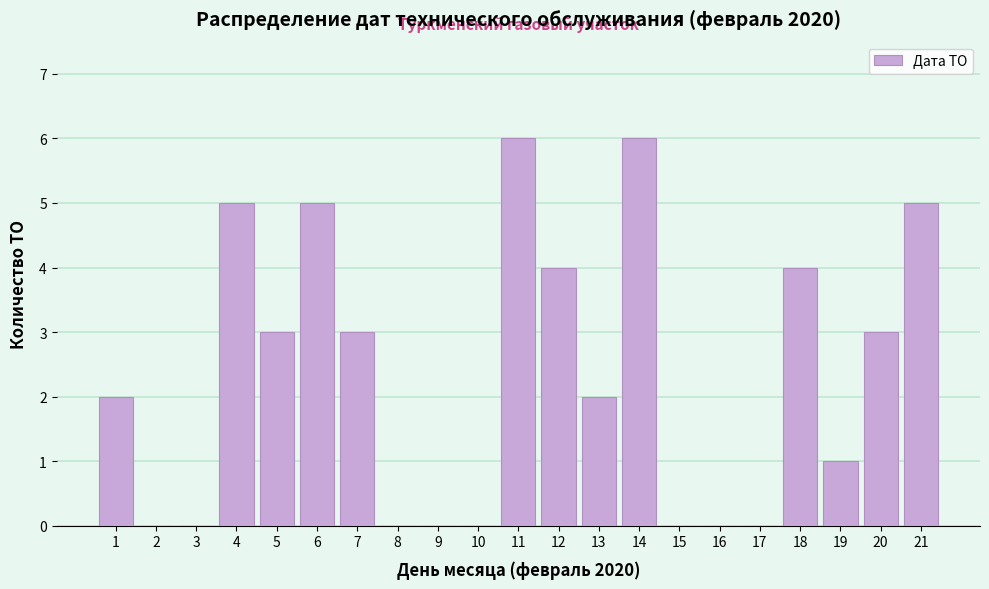

Reading left to right, list all the values displayed in this chart.

1=2	2=0	3=0	4=5	5=3	6=5	7=3	8=0	9=0	10=0	11=6	12=4	13=2	14=6	15=0	16=0	17=0	18=4	19=1	20=3	21=5